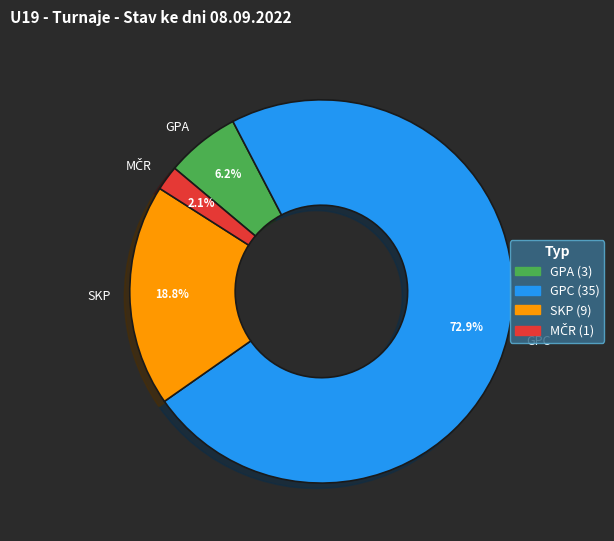

What percentage is NOT represented by GPC?

27.1%